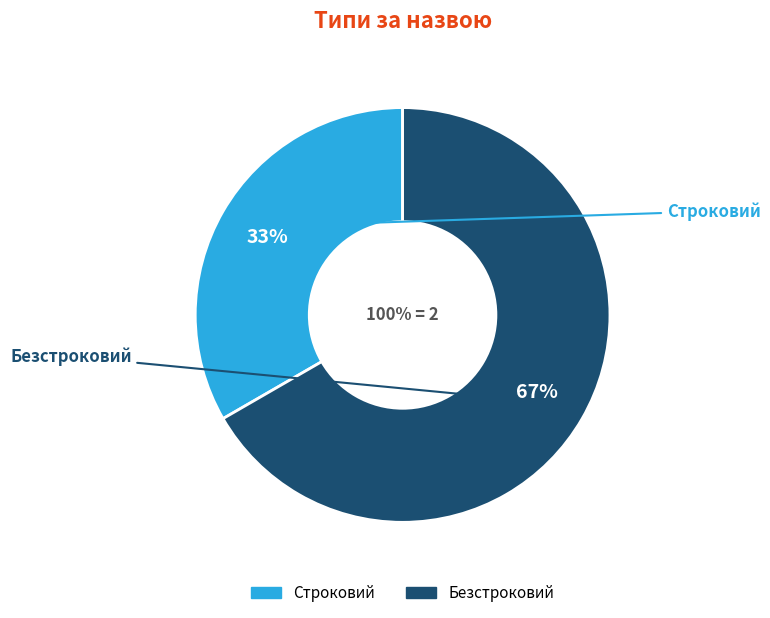

Which category has the smallest portion of the pie?

Строковий